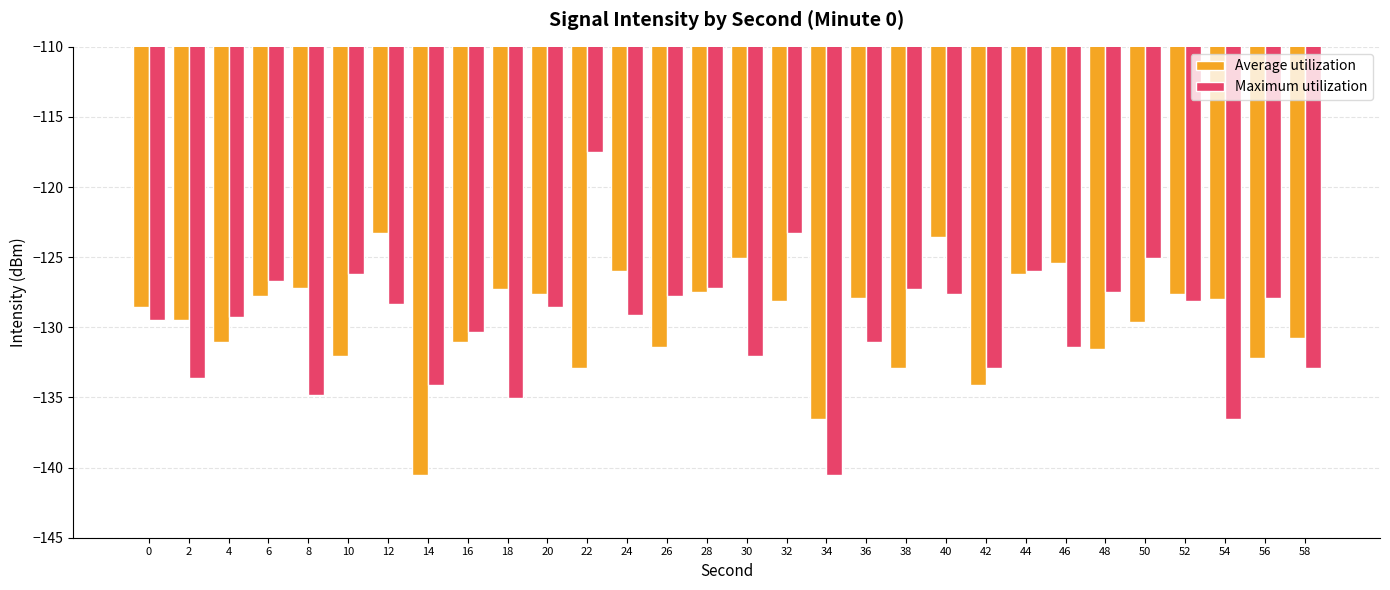

The value of Maximum utilization at 38 is -127.3. True or false?

True